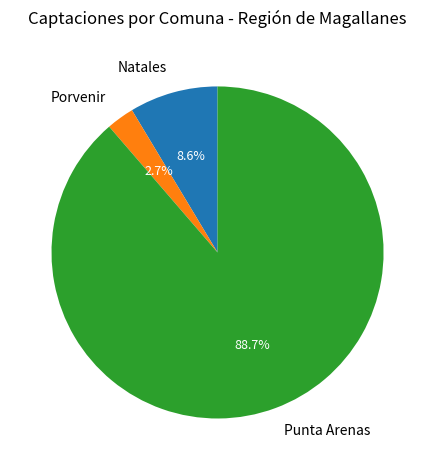

Which has a higher value, Punta Arenas or Natales?

Punta Arenas